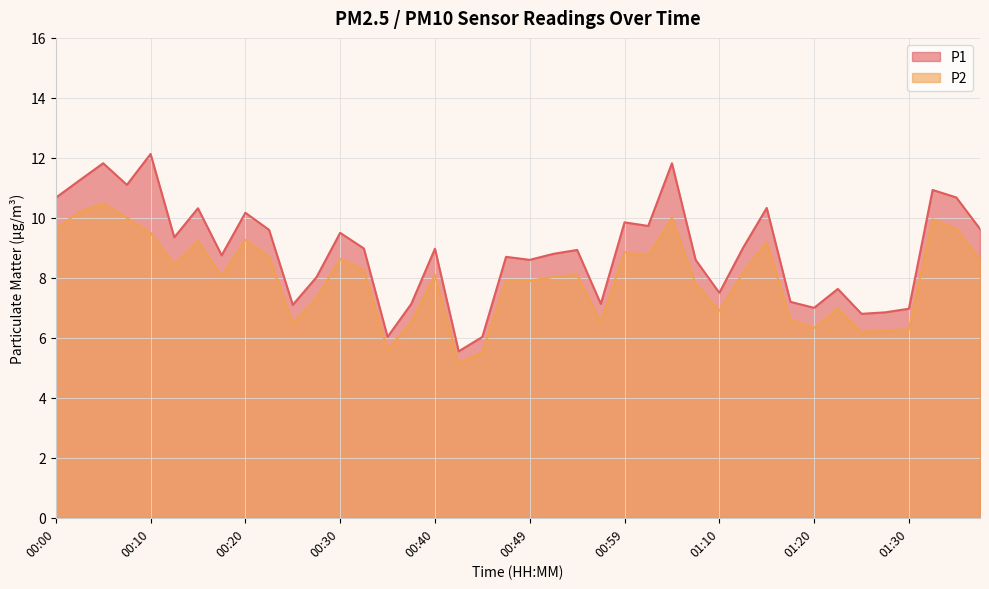

How many data points in P1 are less than 8?

13